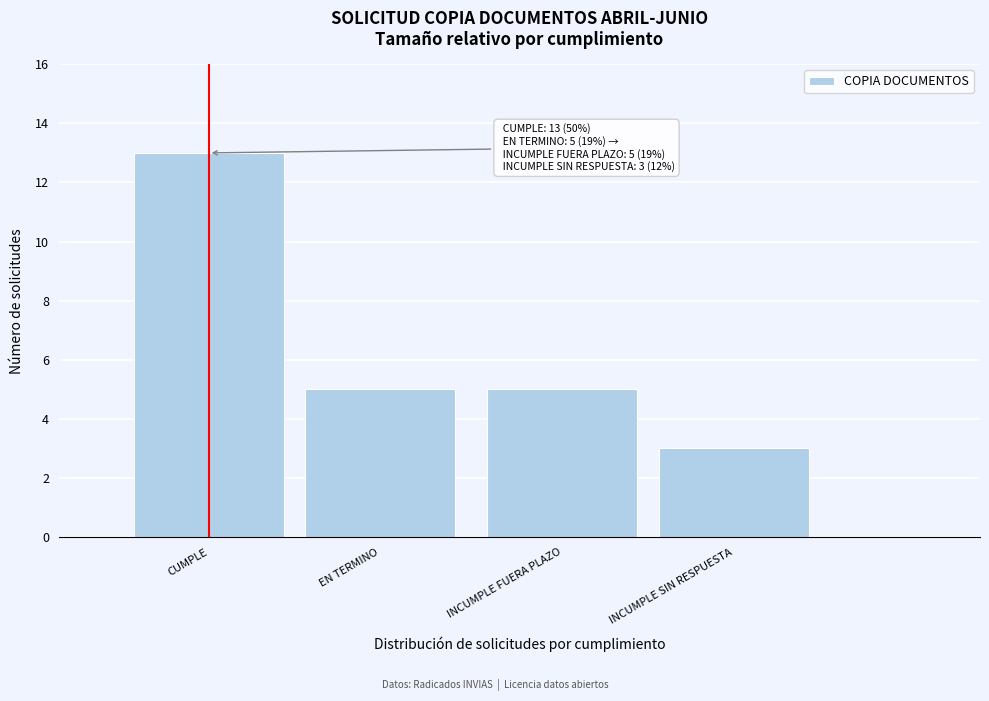

Reading right to left, list all the values displayed in this chart.

INCUMPLE SIN RESPUESTA=3	INCUMPLE FUERA PLAZO=5	EN TERMINO=5	CUMPLE=13